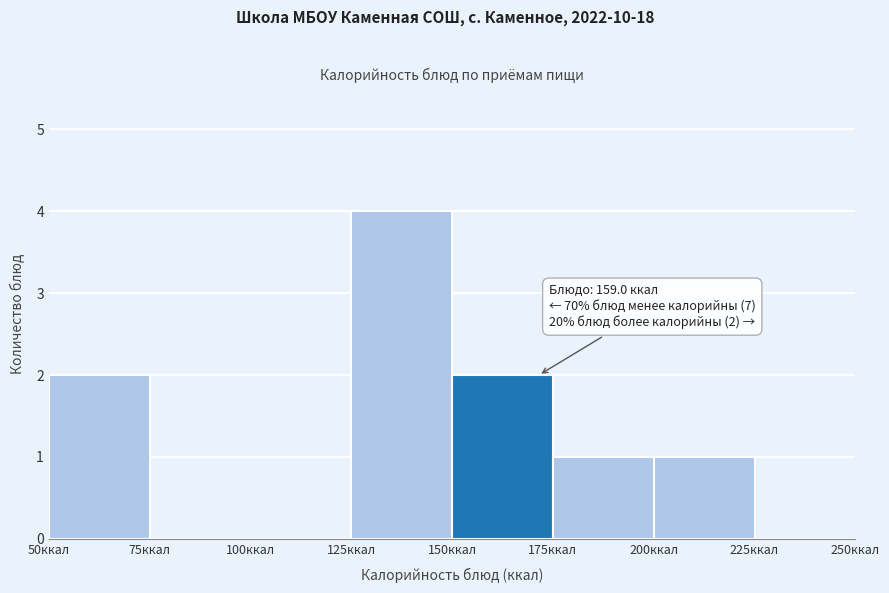

Which range on the x-axis has the tallest bar?

125 to 150